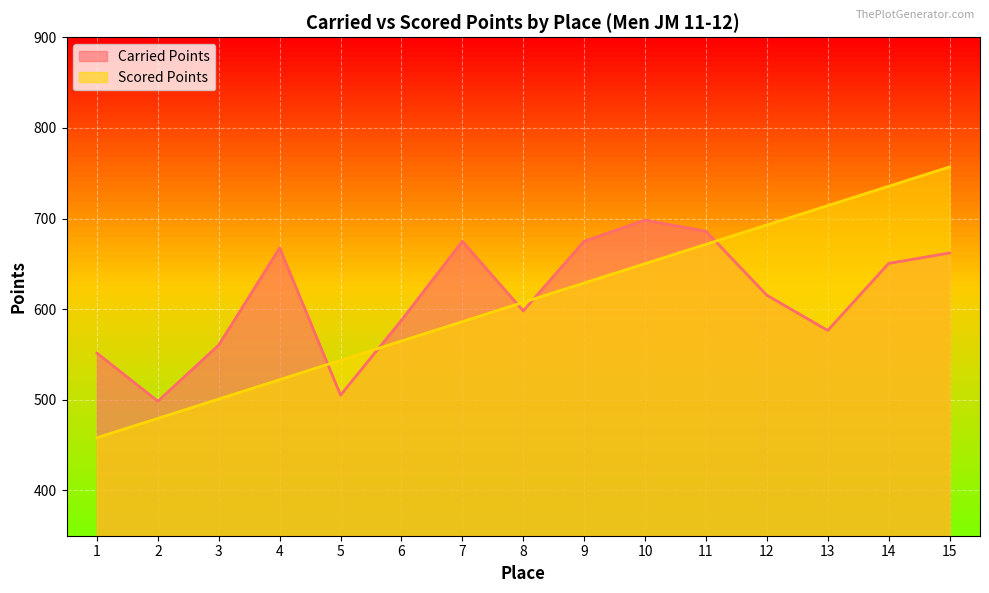

The value of Scored Points at 9 is 628.9. True or false?

True